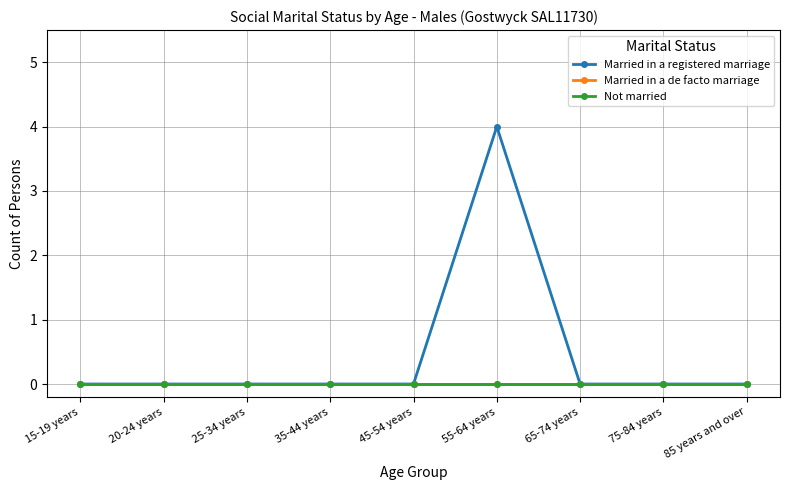

Reading left to right, list all the values displayed in this chart.

Married in a registered marriage: 0	0	0	0	0	4	0	0	0
Married in a de facto marriage: 0	0	0	0	0	0	0	0	0
Not married: 0	0	0	0	0	0	0	0	0